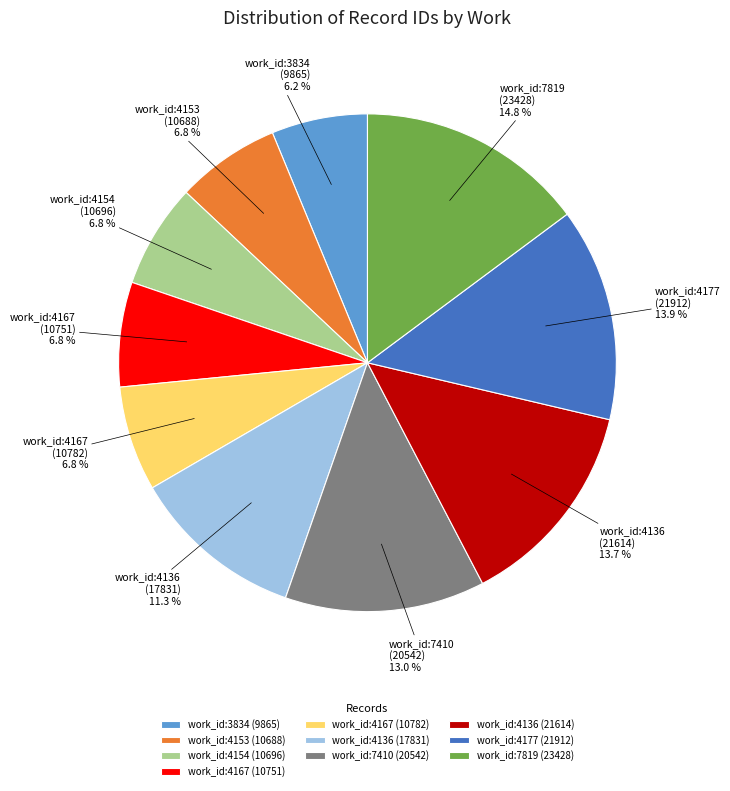

Which slice is the largest?

work_id:7819 (23428)